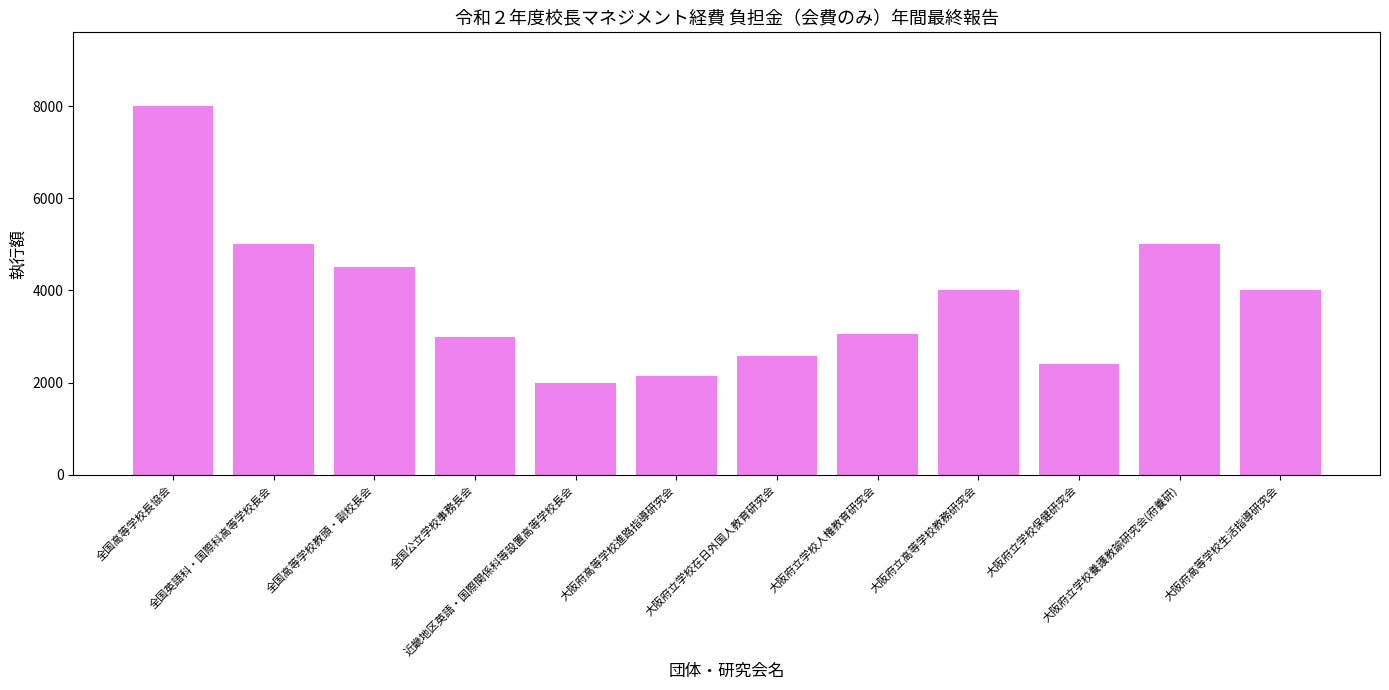

Does the chart contain stacked bars?

No